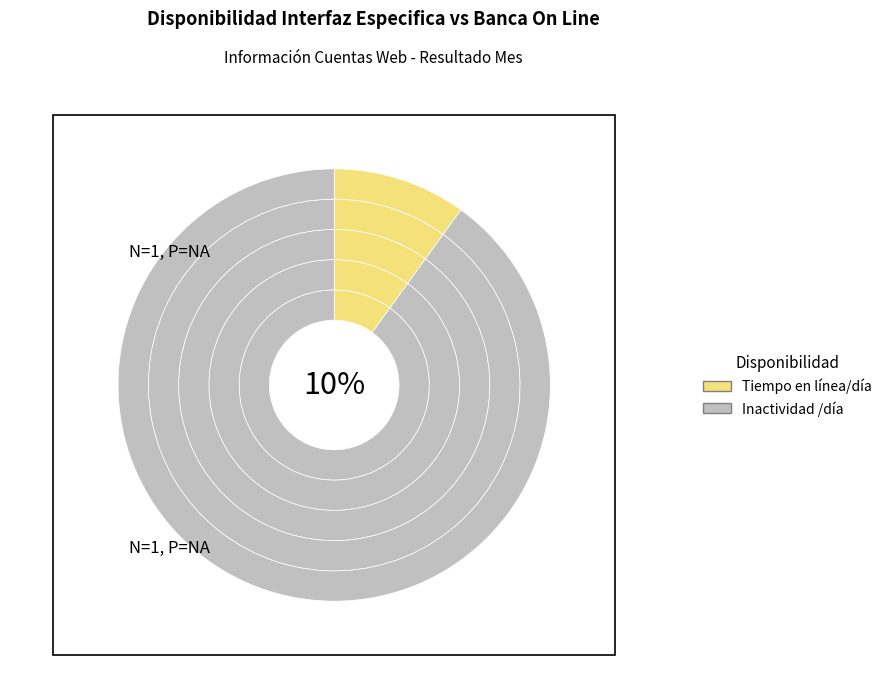

Count the number of slices in the pie.

3